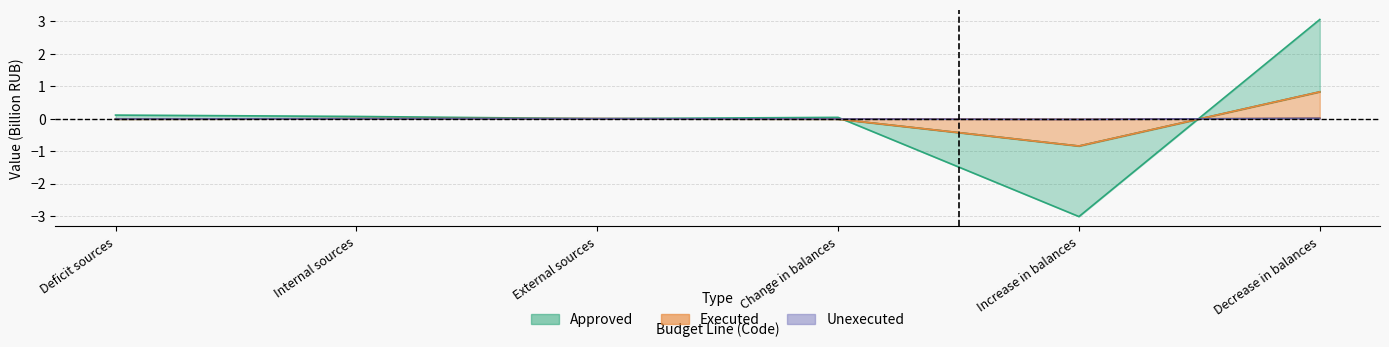

How many values in the Unexecuted series are below 0?

3